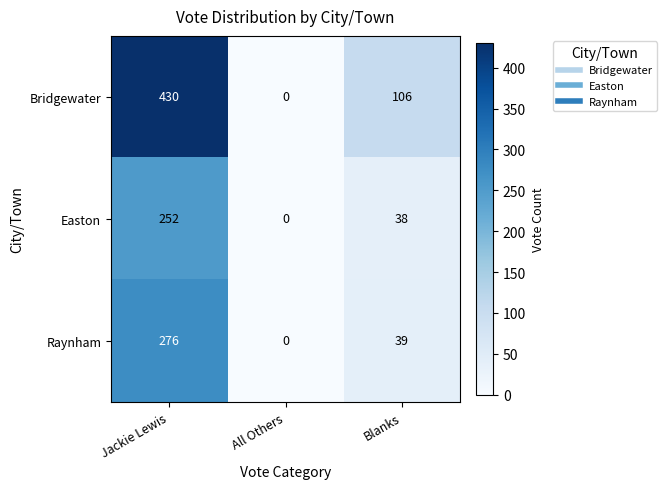

Between All Others and Blanks, which series saw the biggest shift?

Bridgewater